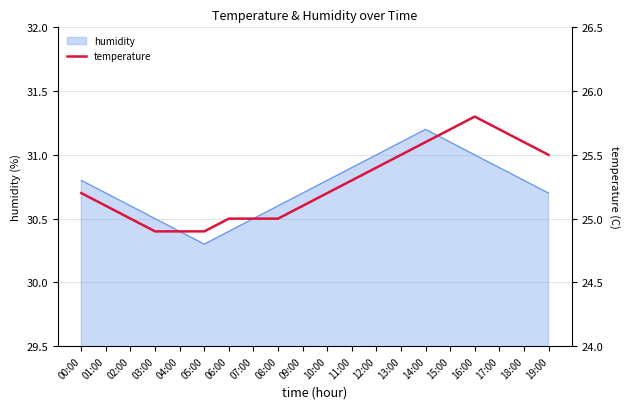

How many values exceed 25?

13